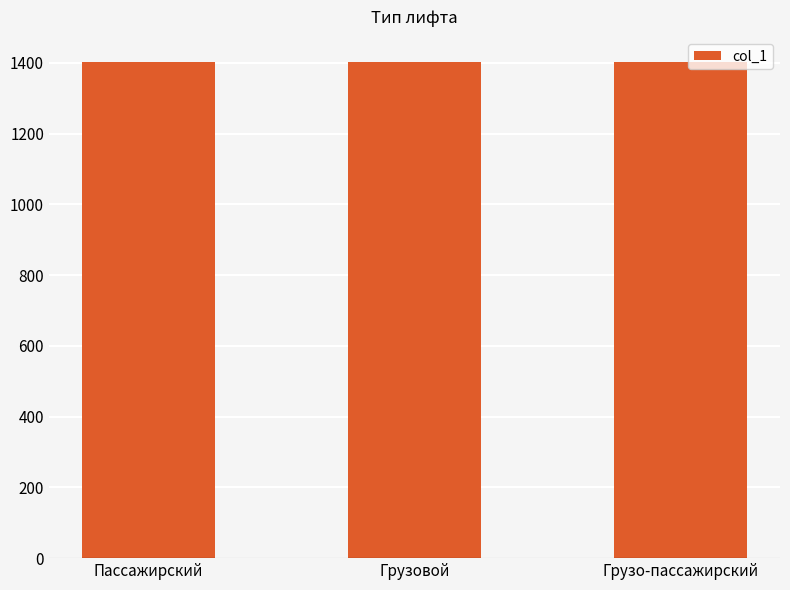

What is the sum of all values?

4206